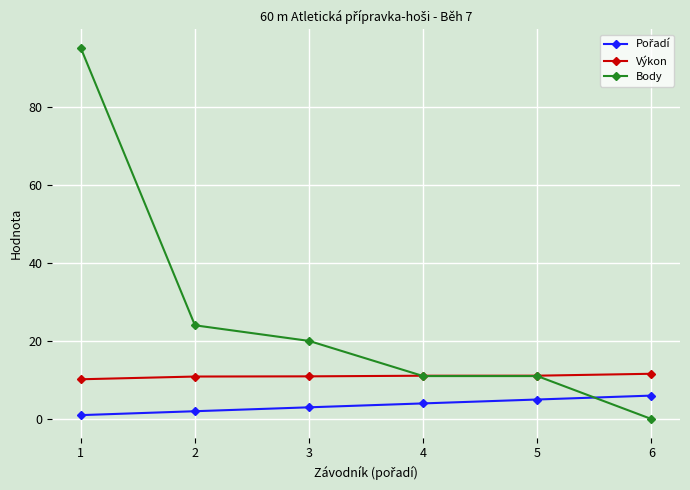

How many values in the Body series are below 20?

3